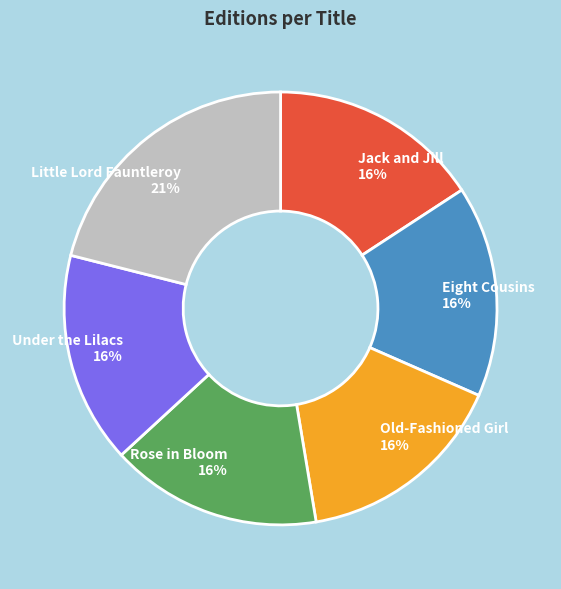

The Rose in Bloom slice represents 25% of the pie. True or false?

False